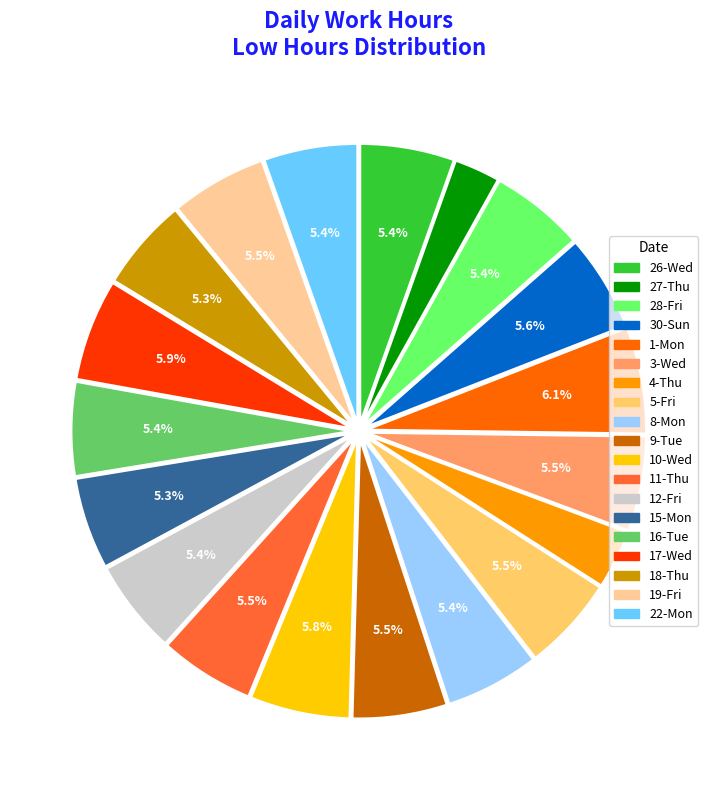

Is there a majority slice in this chart?

No